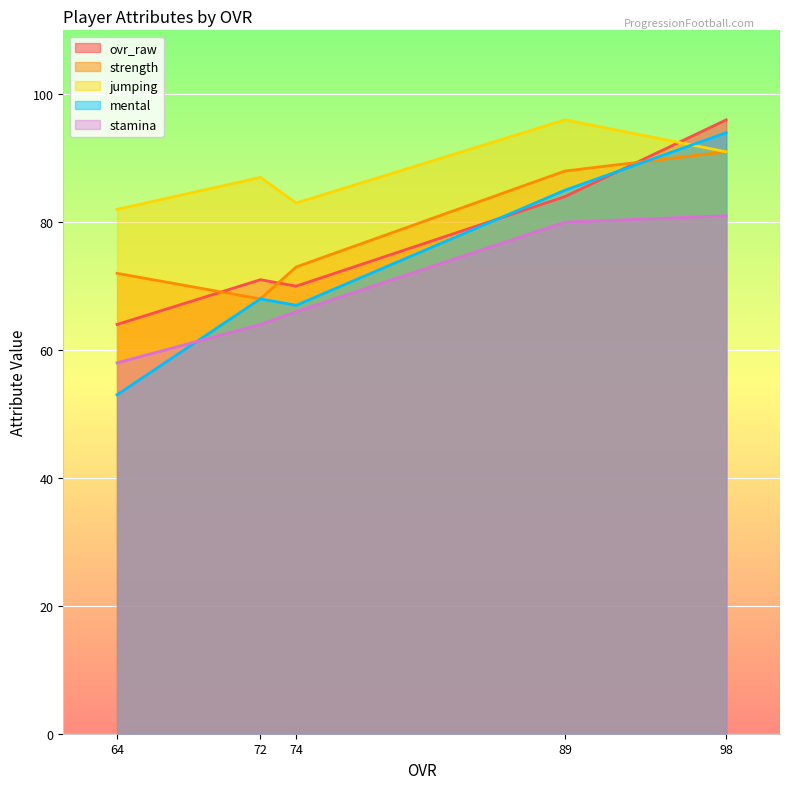

In ovr_raw, how many points are higher than both neighbors (excluding endpoints)?

1